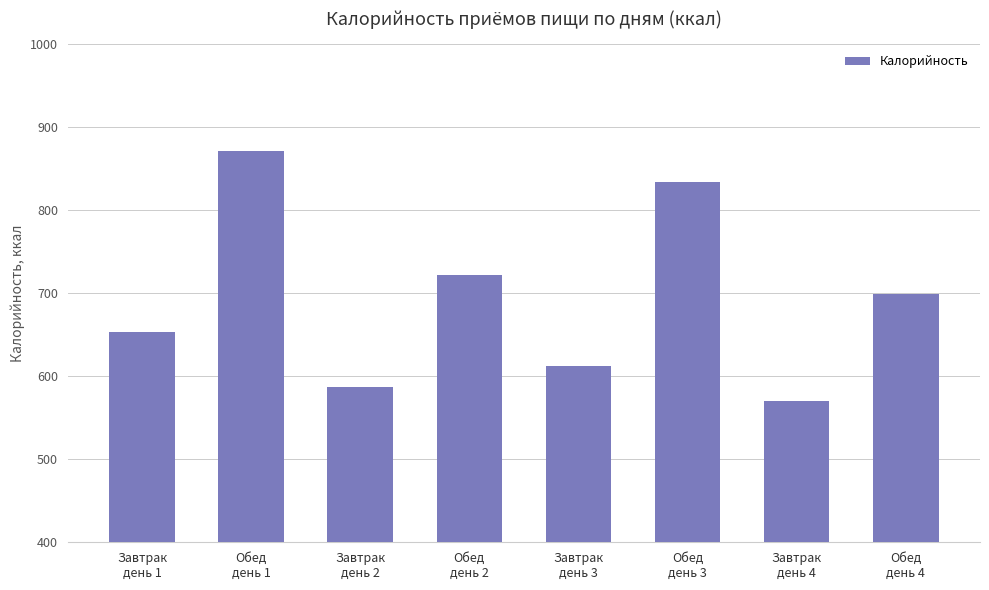

At which category does the chart reach its minimum across all series?

Завтрак
день 4